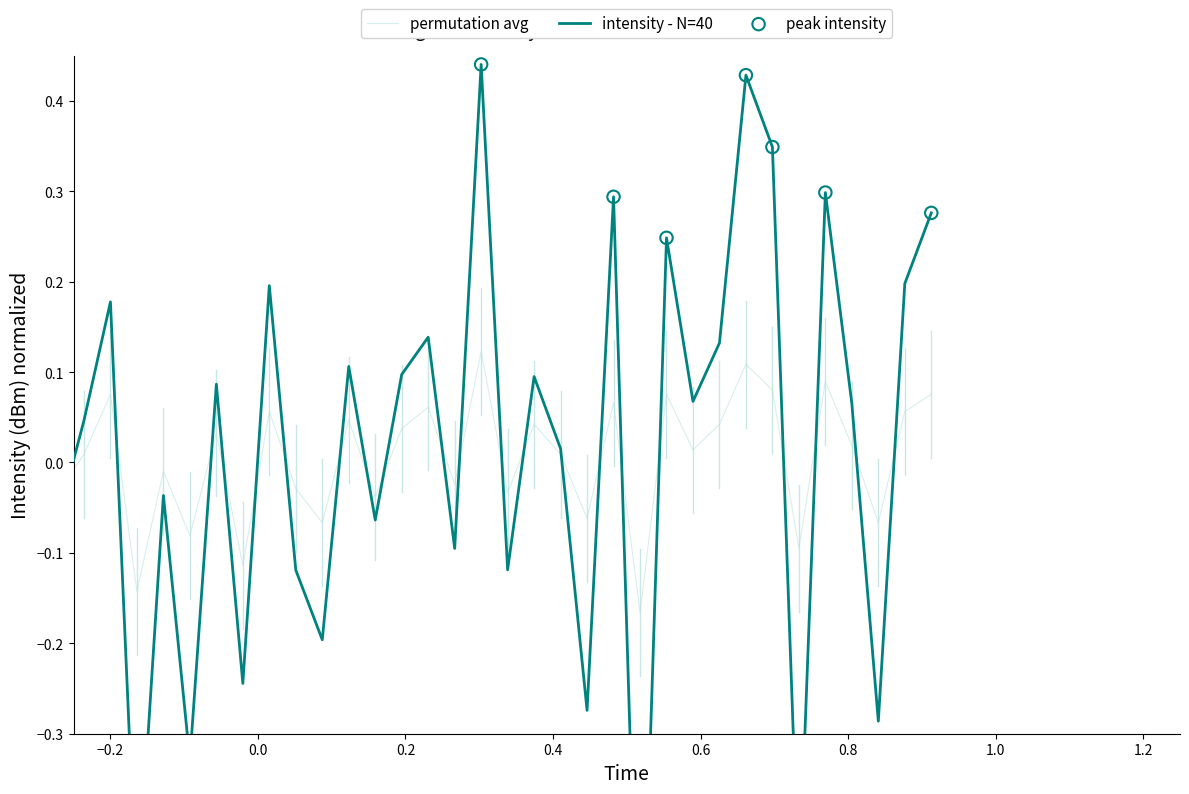

Which series has the largest Y range (max minus min)?

intensity(dBm)